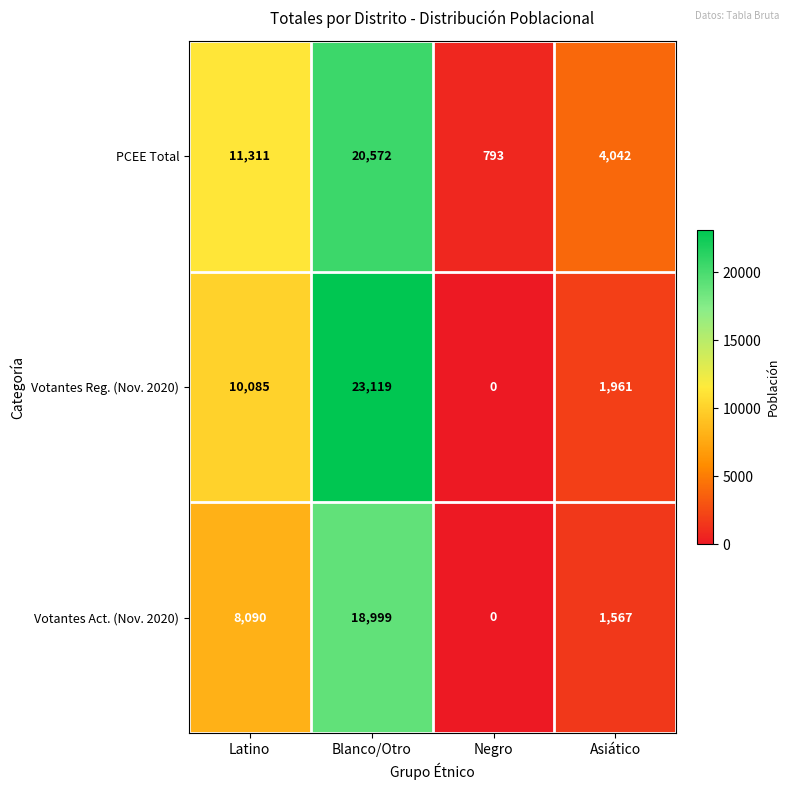

At which category is the sum across all series the highest?

Blanco/Otro